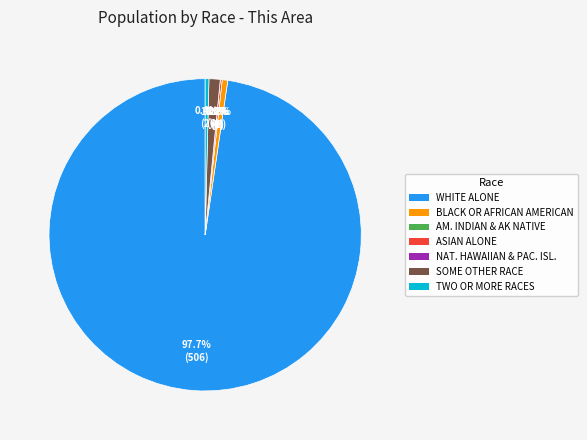

Count the number of slices in the pie.

7